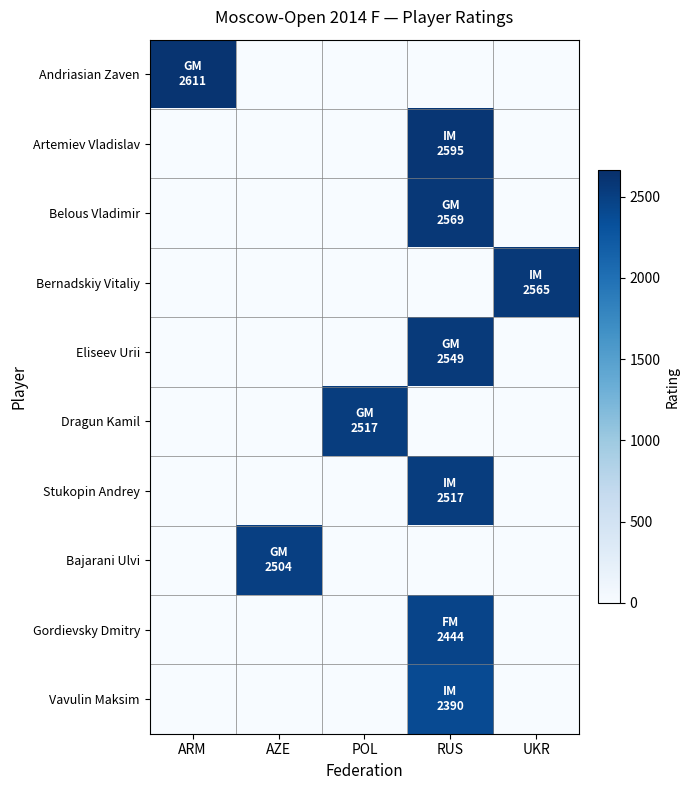

Reading left to right, what are all the values shown in this chart?

Andriasian Zaven: ARM=2611	AZE=0	POL=0	RUS=0	UKR=0
Artemiev Vladislav: ARM=0	AZE=0	POL=0	RUS=2595	UKR=0
Belous Vladimir: ARM=0	AZE=0	POL=0	RUS=2569	UKR=0
Bernadskiy Vitaliy: ARM=0	AZE=0	POL=0	RUS=0	UKR=2565
Eliseev Urii: ARM=0	AZE=0	POL=0	RUS=2549	UKR=0
Dragun Kamil: ARM=0	AZE=0	POL=2517	RUS=0	UKR=0
Stukopin Andrey: ARM=0	AZE=0	POL=0	RUS=2517	UKR=0
Bajarani Ulvi: ARM=0	AZE=2504	POL=0	RUS=0	UKR=0
Gordievsky Dmitry: ARM=0	AZE=0	POL=0	RUS=2444	UKR=0
Vavulin Maksim: ARM=0	AZE=0	POL=0	RUS=2390	UKR=0